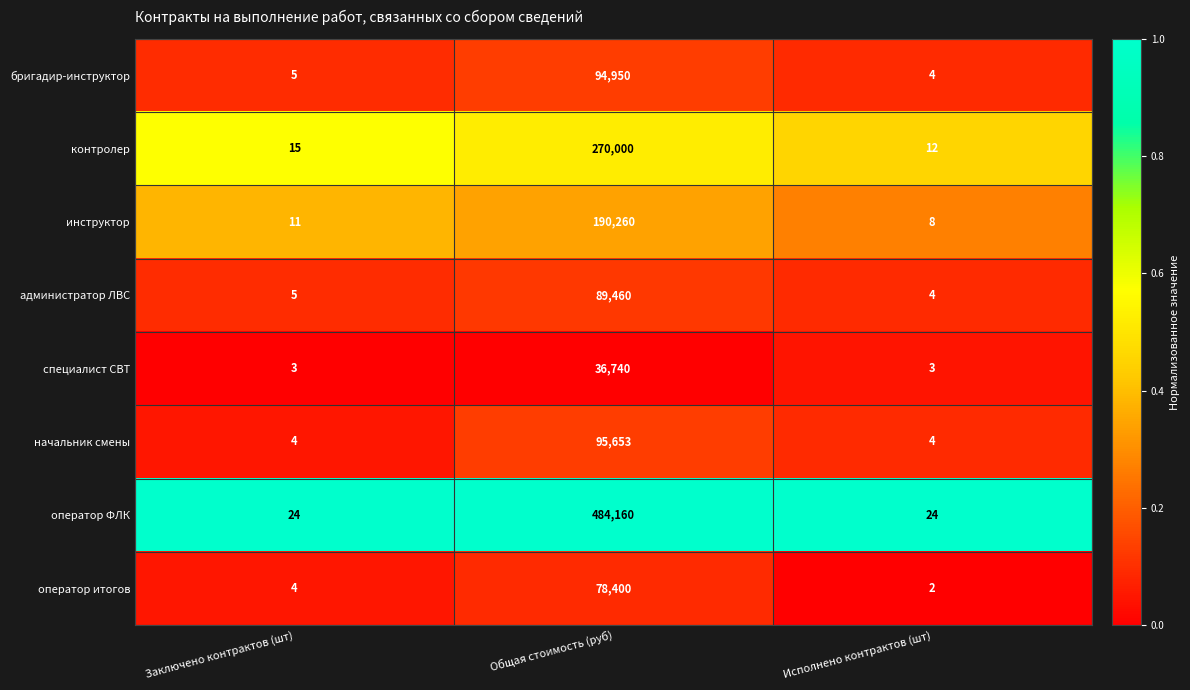

List the series in order of their peak value, highest first.

оператор ФЛК, контролер, инструктор, начальник смены, бригадир-инструктор, администратор ЛВС, оператор итогов, специалист СВТ